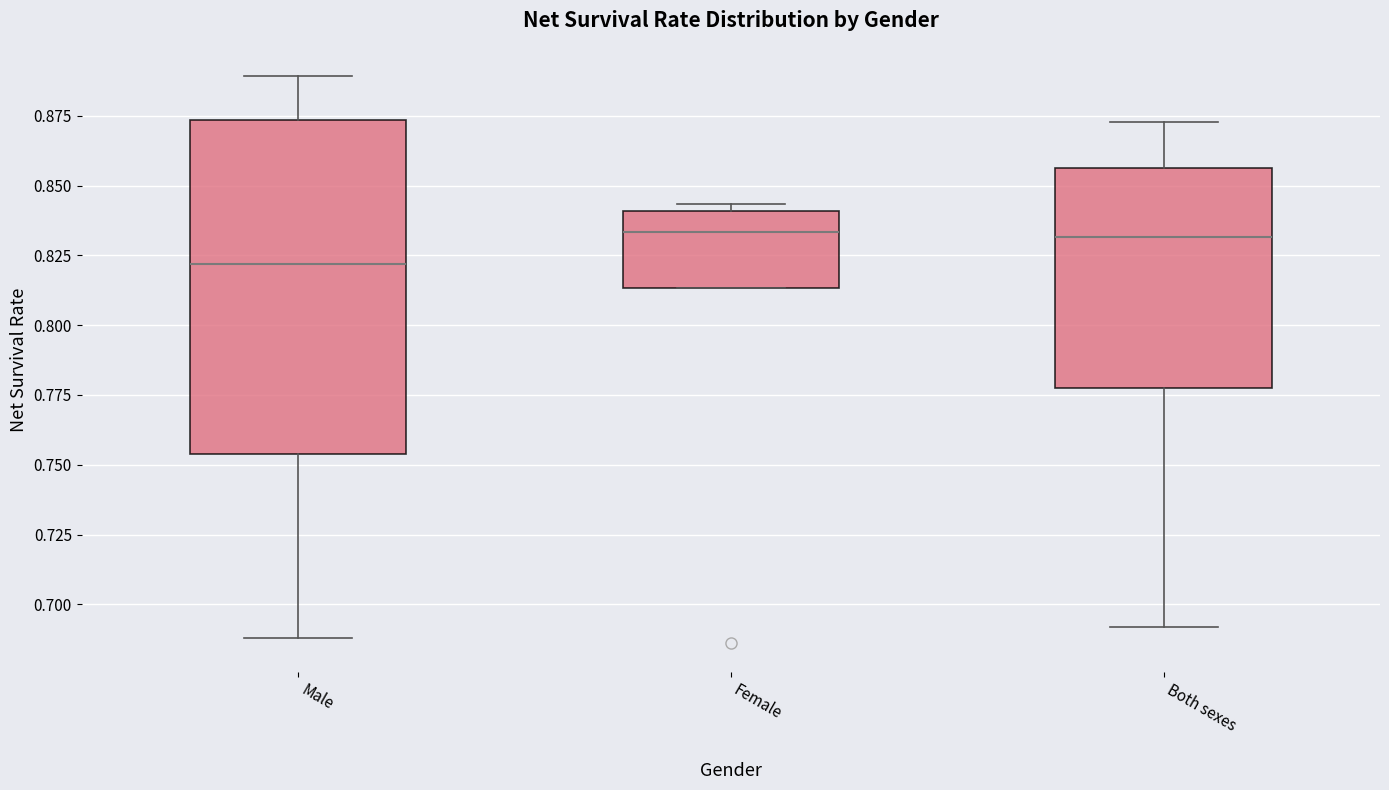

Reading left to right, read every box against the y-axis: the position of its median line, the range the box covers, and the ends of its whiskers. The values are not printed on the chart, so give them approximately, as read against the axis.

Male: median 0.820, box 0.755 to 0.875, whiskers 0.690 to 0.890
Female: median 0.835, box 0.815 to 0.840, whiskers 0.815 to 0.845
Both sexes: median 0.830, box 0.780 to 0.855, whiskers 0.690 to 0.875